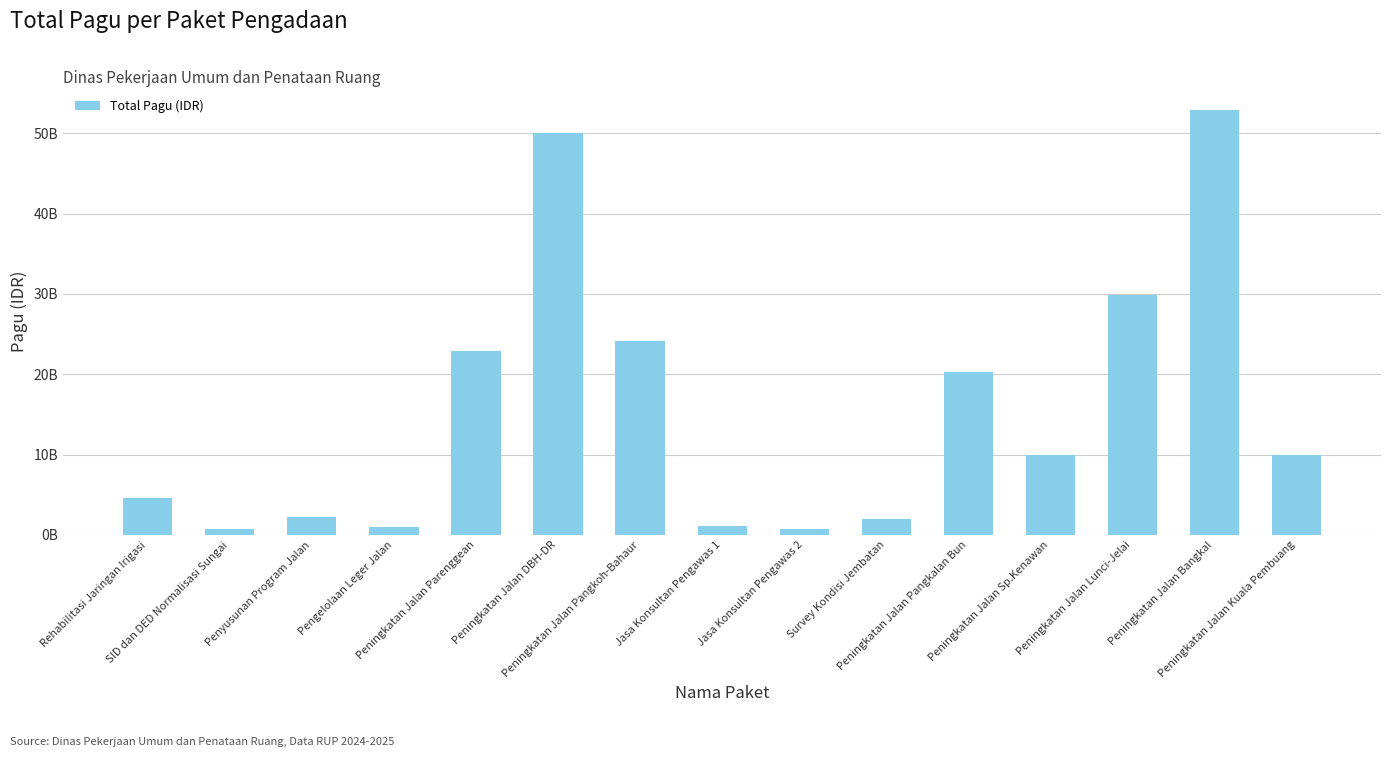

Does the chart contain any negative values?

No